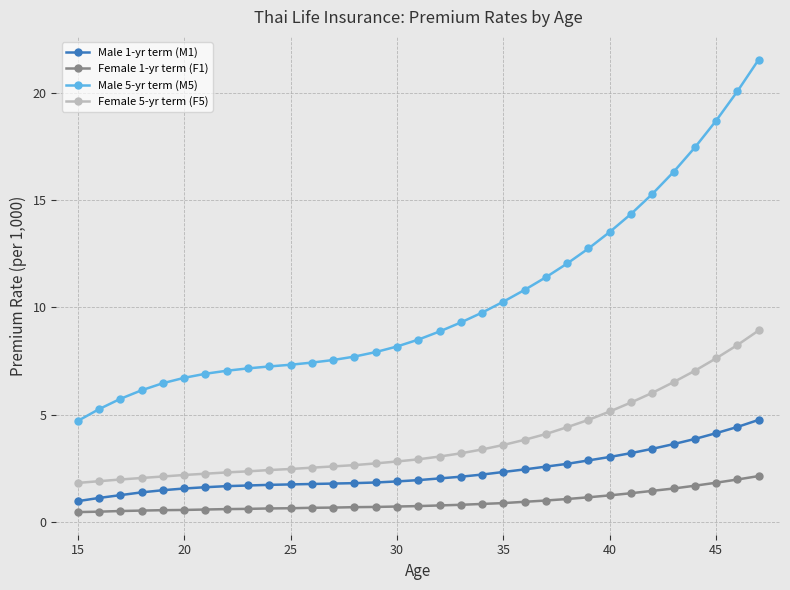

At how many categories does at least one series exceed 17?

4